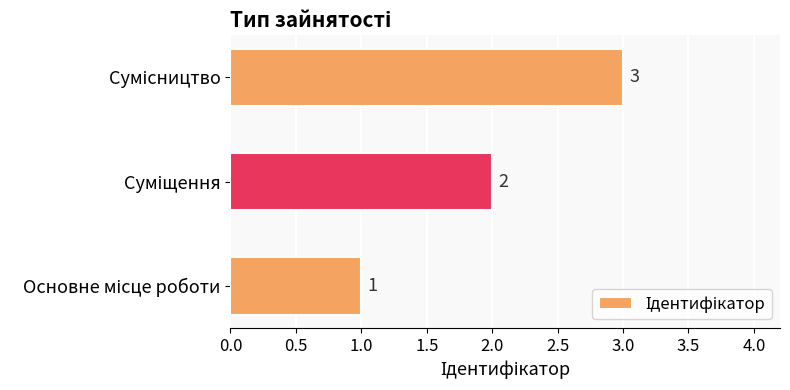

What is the sum of all values?

6